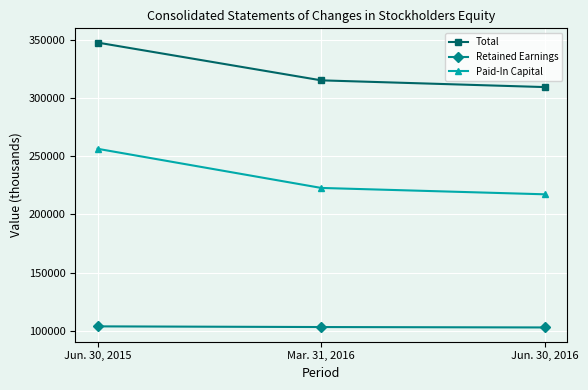

Is this an area chart (filled region under the line)?

No